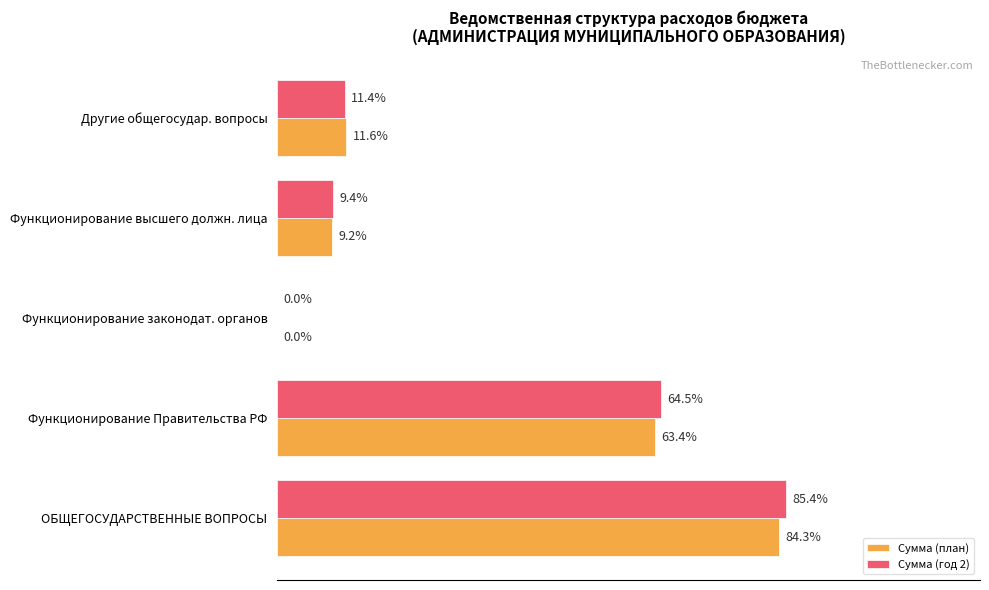

Are the bars grouped side by side (vs. stacked)?

Yes